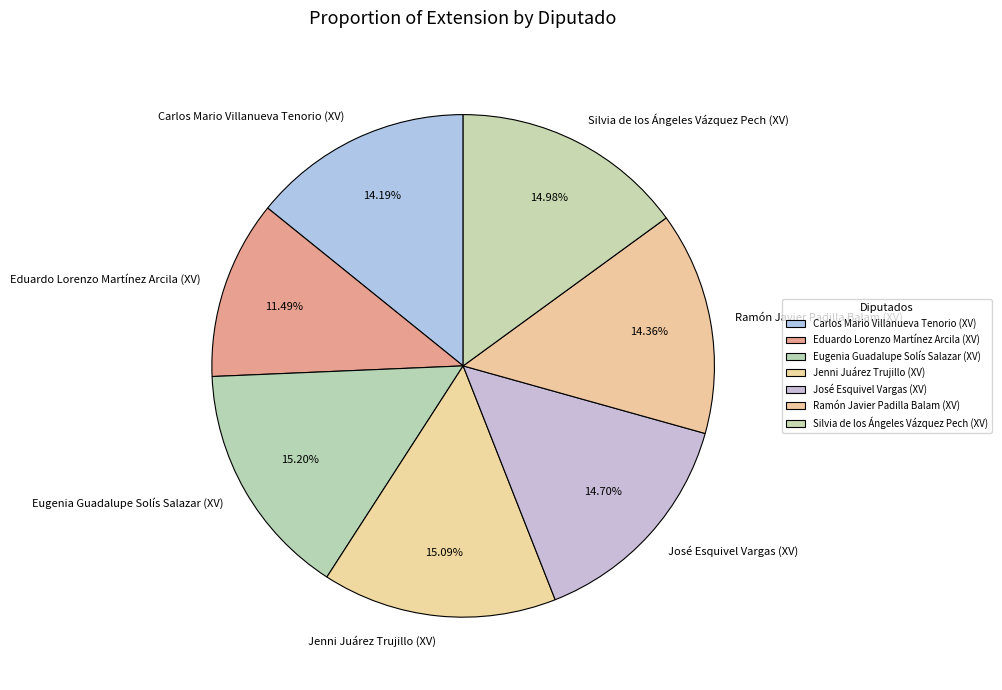

Which has a higher value, Eduardo Lorenzo Martínez Arcila (XV) or Ramón Javier Padilla Balam (XV)?

Ramón Javier Padilla Balam (XV)